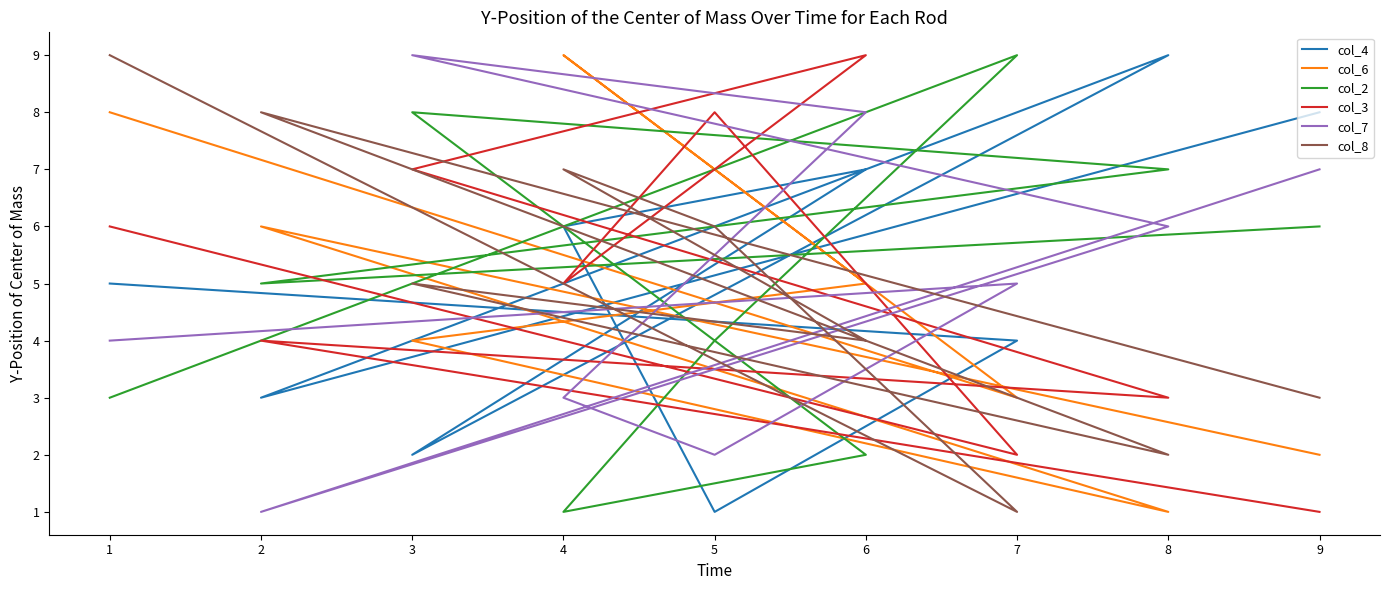

Where is the first local minimum for col_6?

8